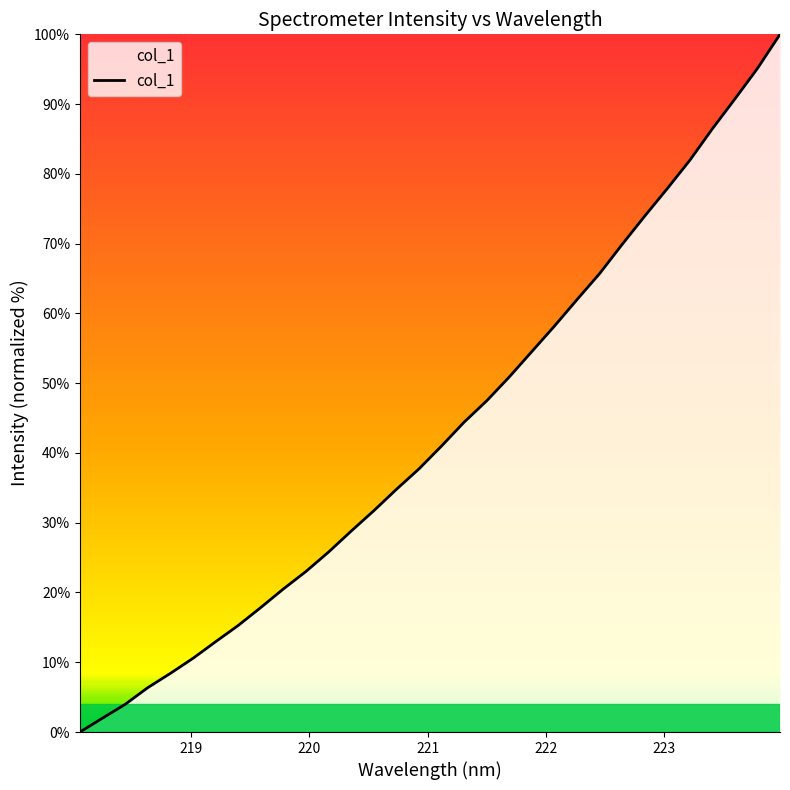

What is the difference between the maximum and minimum values?

100.0